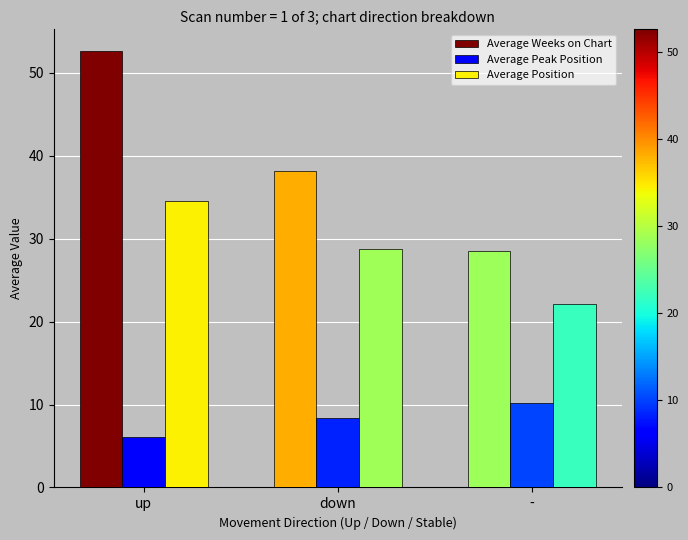

What position from the right is -?

1